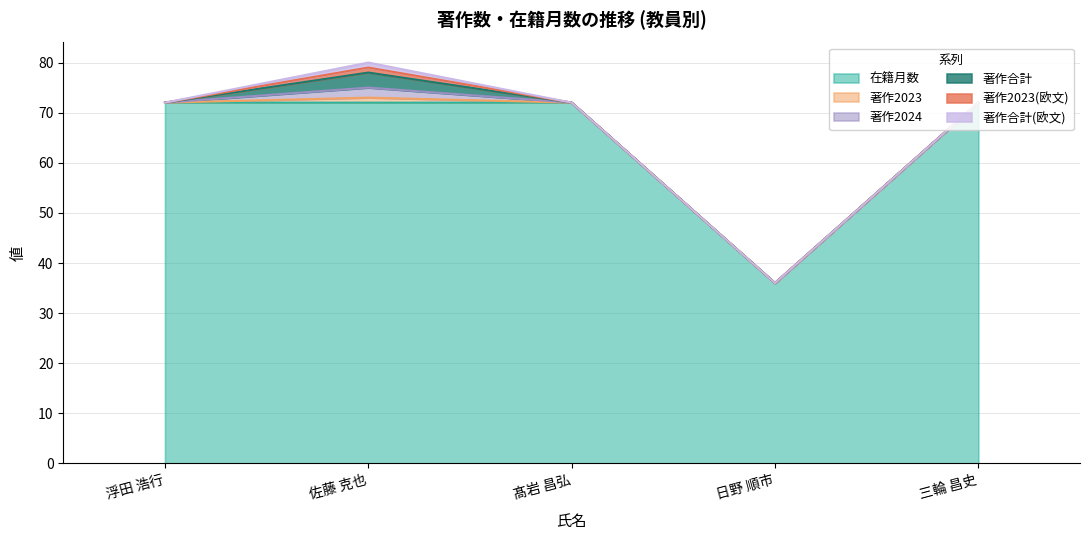

True or false: 著作合計 and 著作2023(欧文) cross at least once.

False